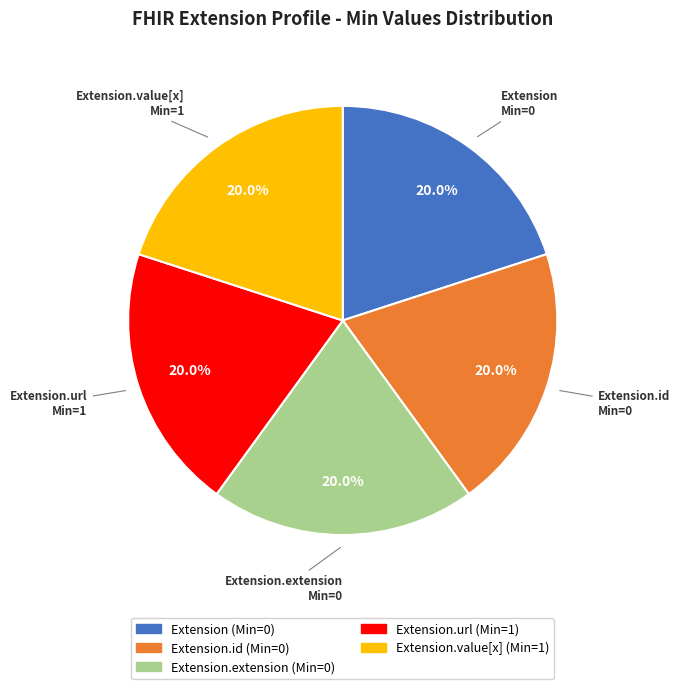

Is there a majority slice in this chart?

No